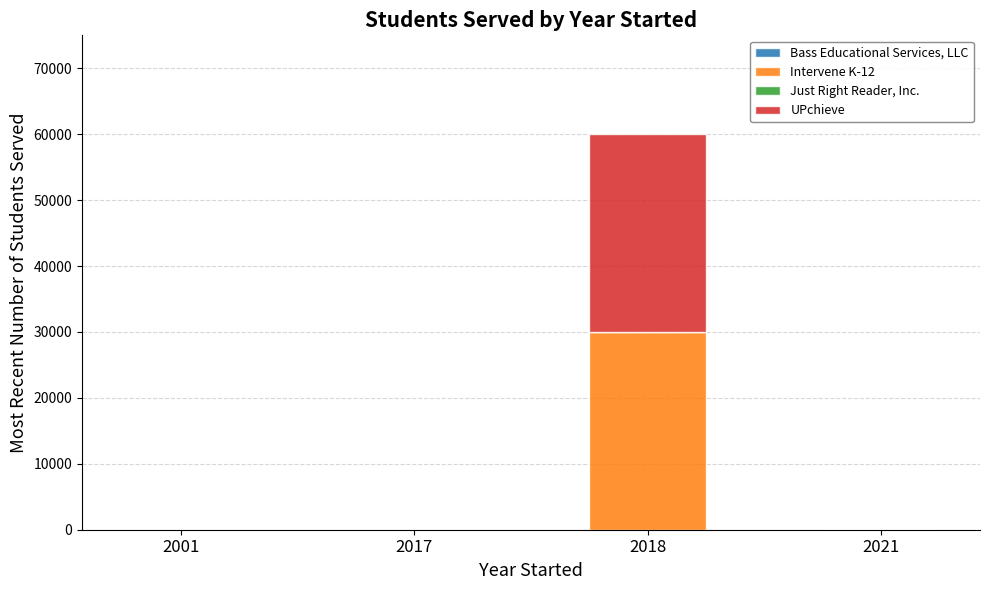

What is the total value across all series at 2018?

60000